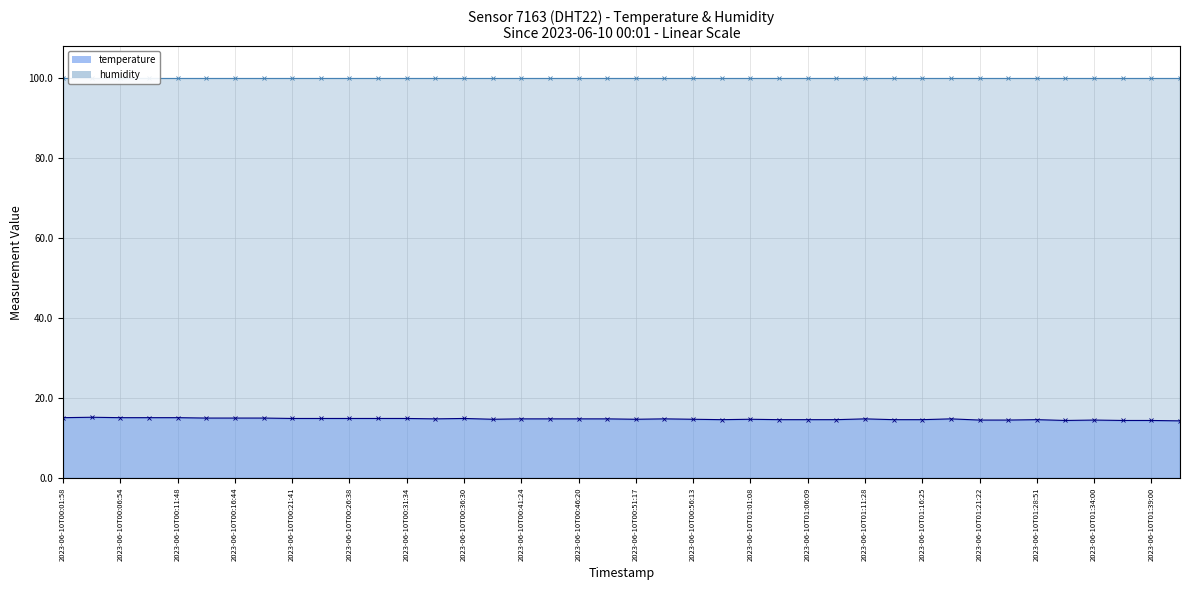

What is the ratio of the value at 2023-06-10T01:21:22 to the value at 2023-06-10T00:31:34?

1.0